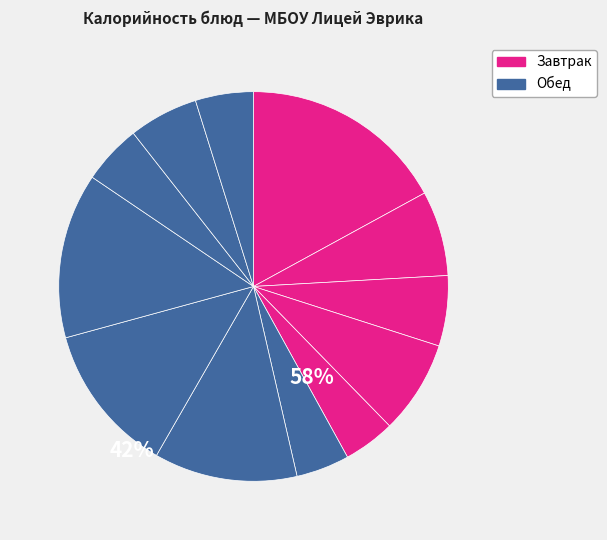

Count the number of slices in the pie.

12